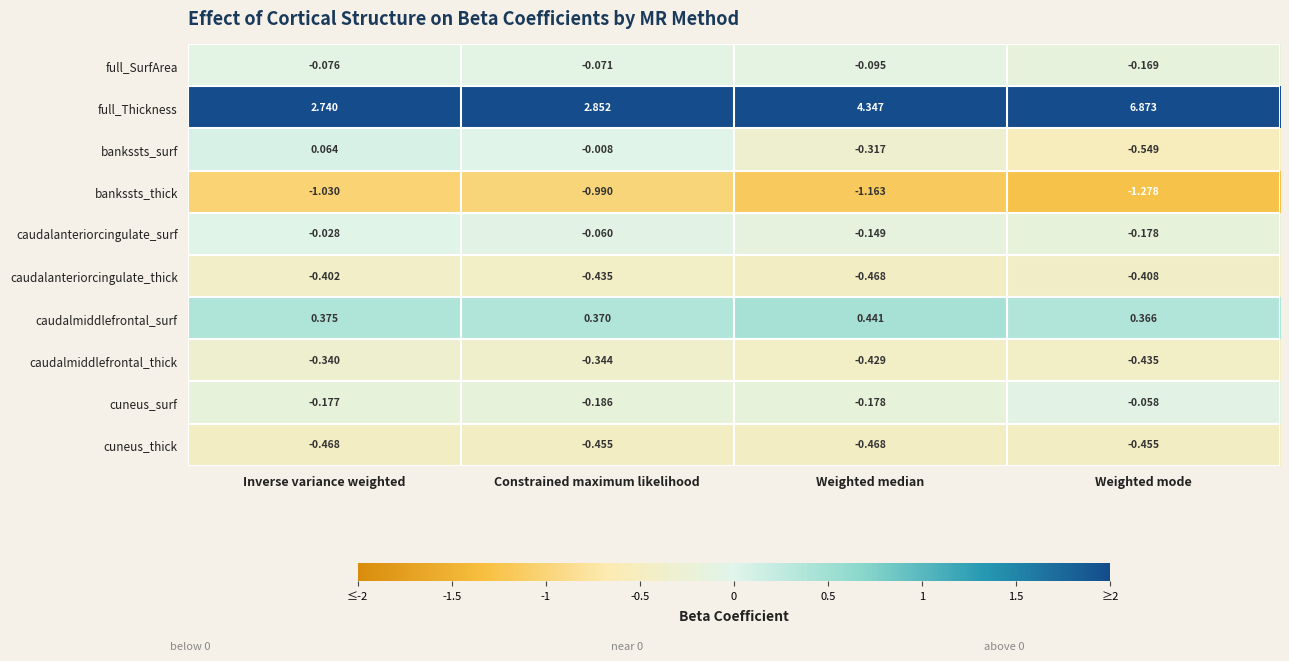

At which category is the sum across all series the highest?

Weighted mode